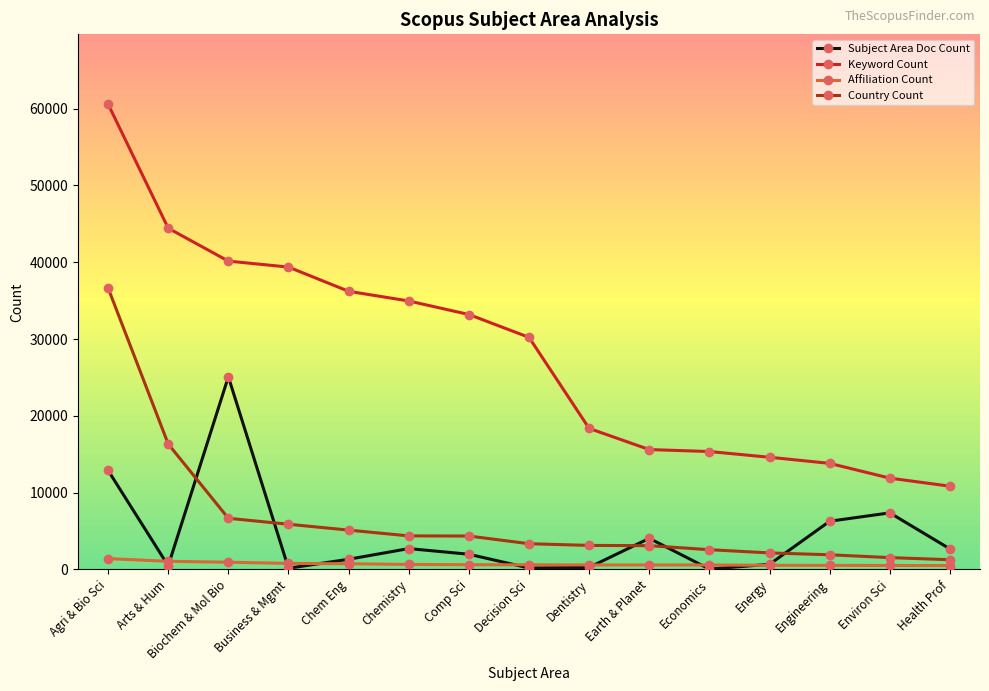

Which category has the highest value across all series?

Agri & Bio Sci